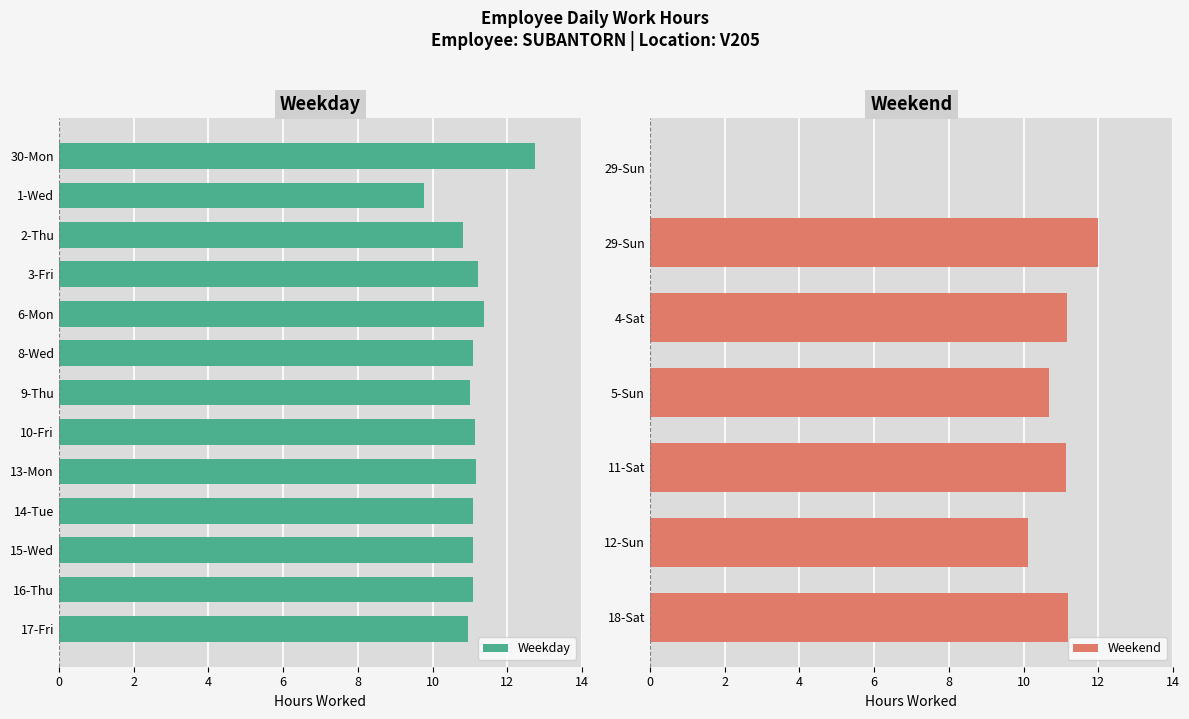

What is the difference between the maximum and minimum values?

12.7